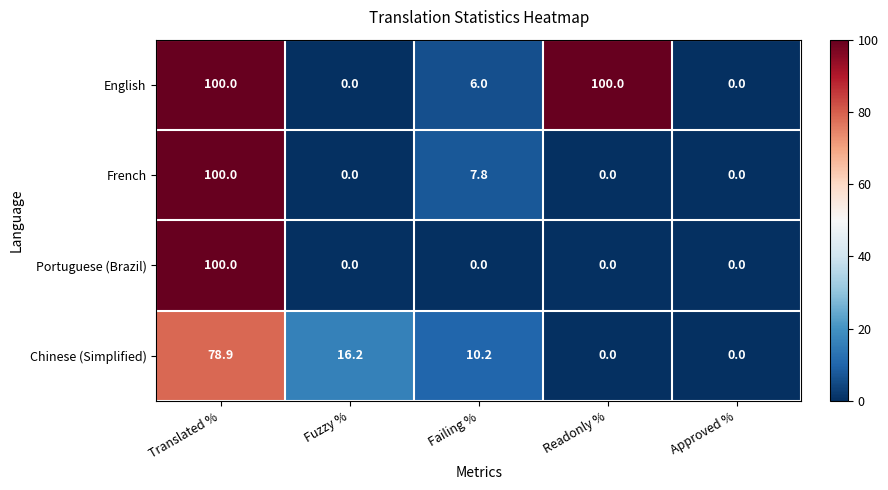

What is the difference between the maximum and minimum values in the French series?

100.0